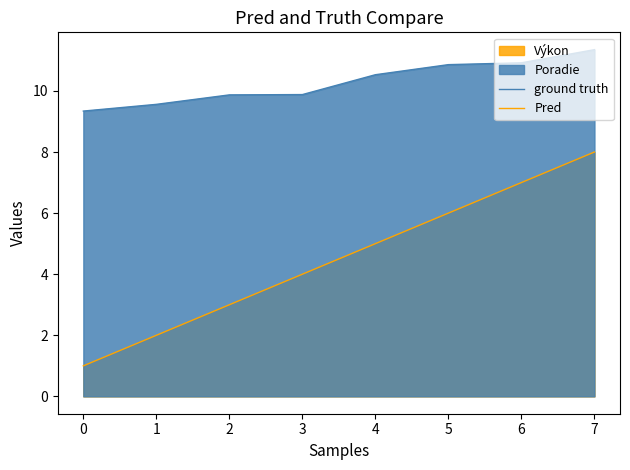

Which series changed the most between 0 and 4?

Pred